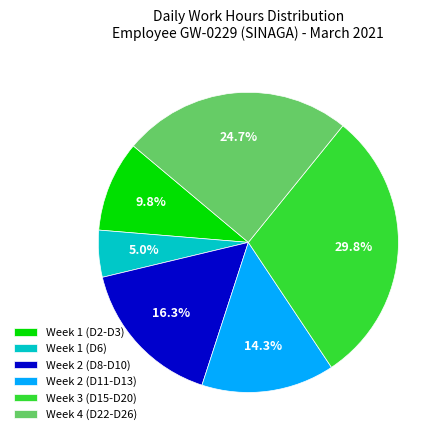

To the nearest percent, what is the average slice percentage?

17%